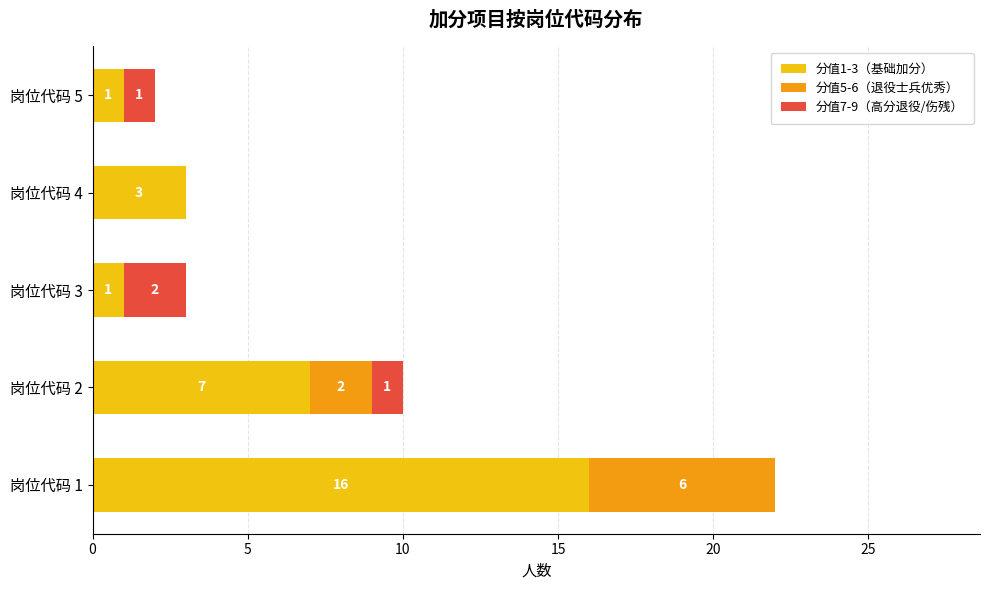

What is the sum of all 分值1-3（基础加分） values?

28